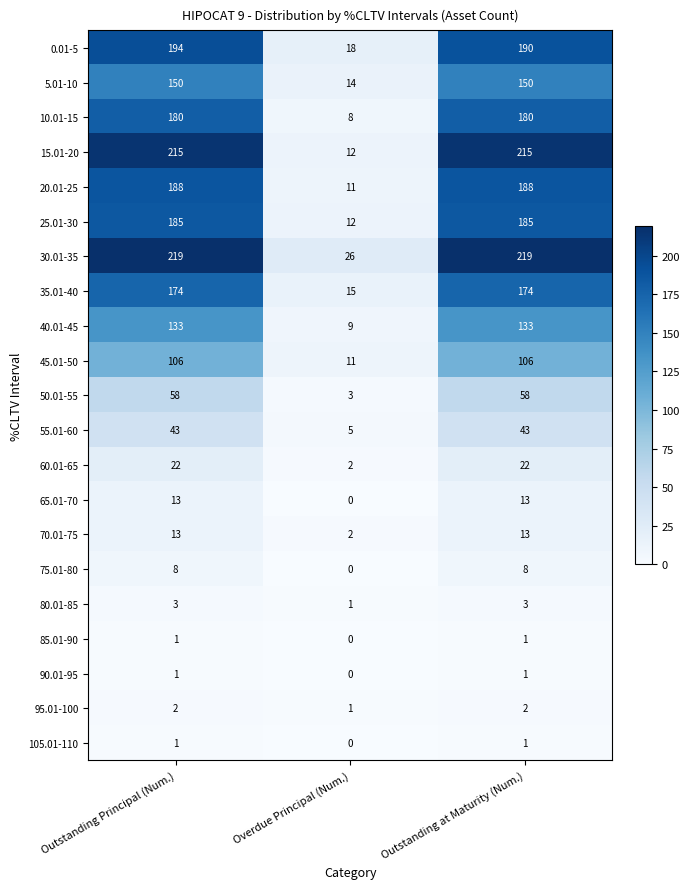

True or false: 30.01-35 has a value of 219 at Outstanding at Maturity (Num.).

True